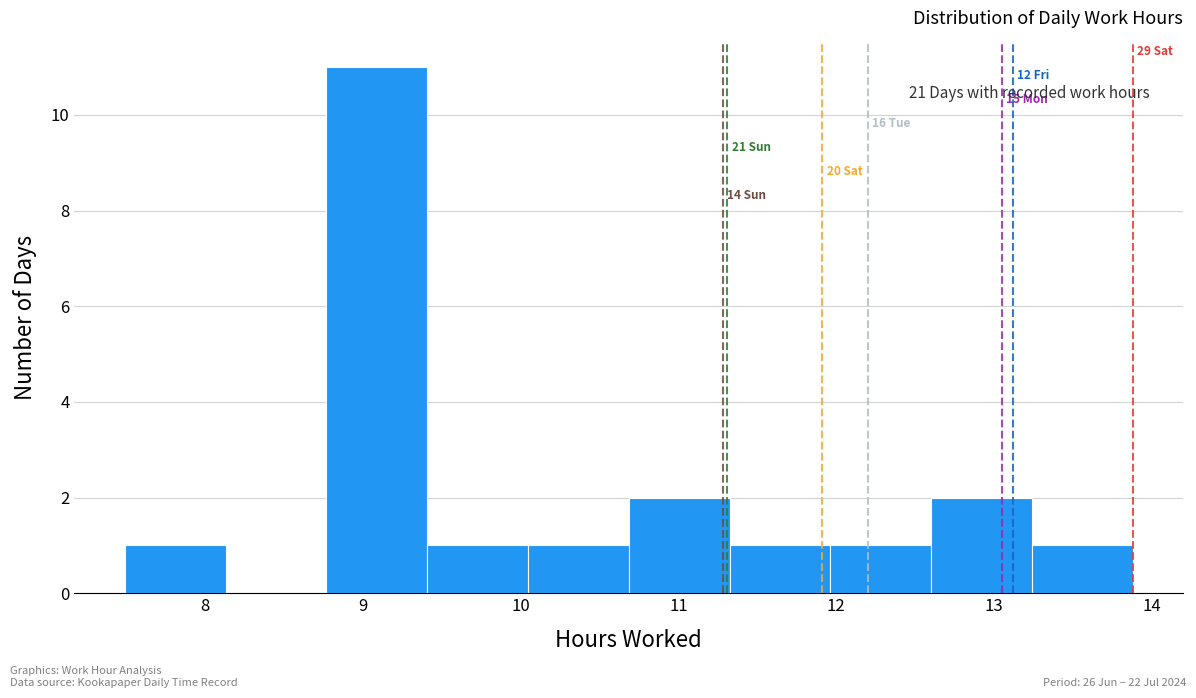

Which range on the x-axis has the tallest bar?

8.8 to 9.4